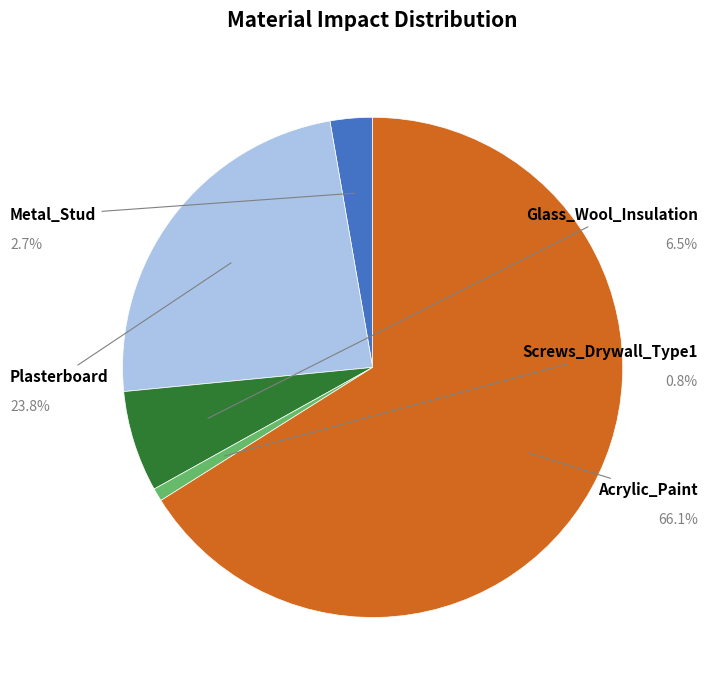

Is Acrylic_Paint the majority of the pie?

Yes